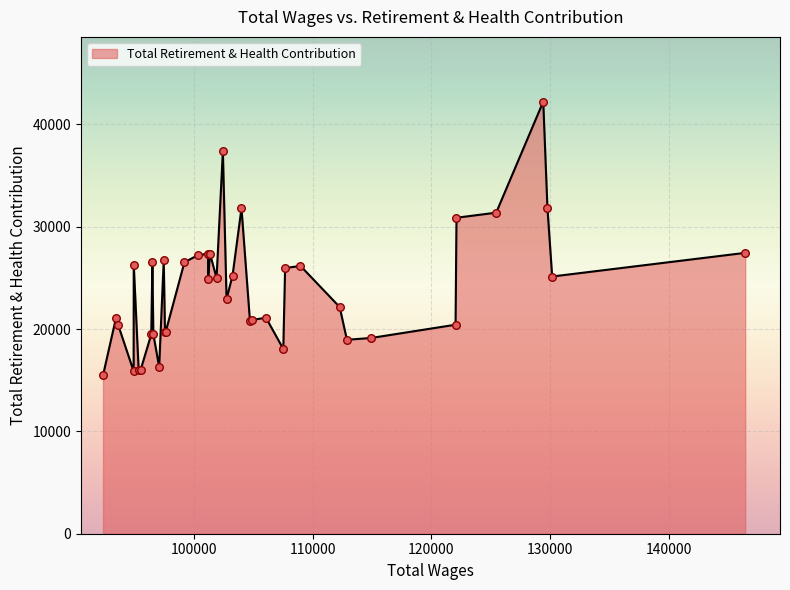

What is the minimum value shown in the chart?

15469